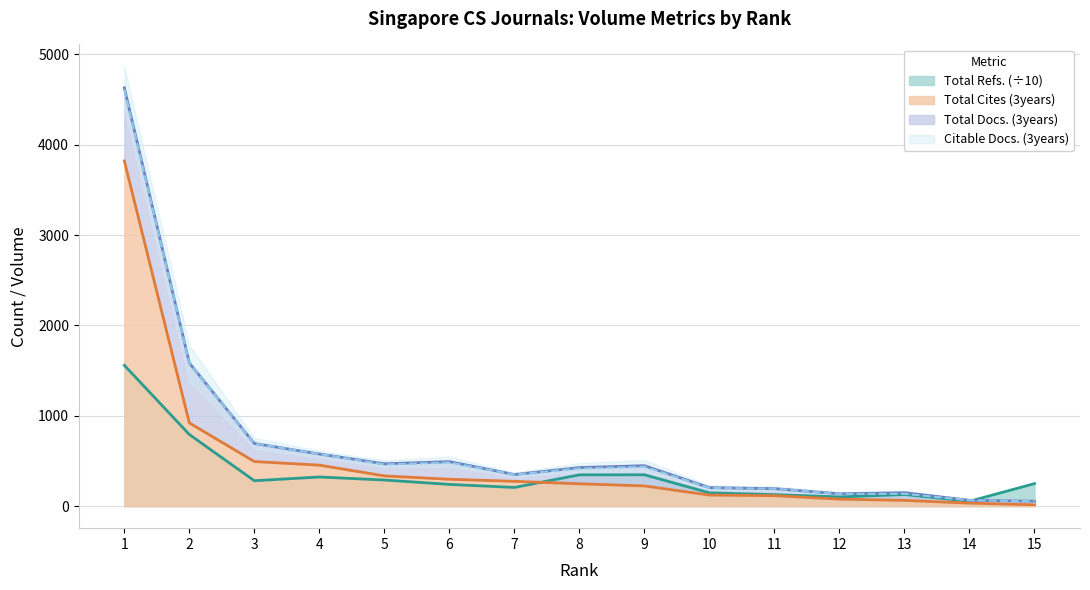

What is the maximum value for Total Refs. (÷10)?

1558.6